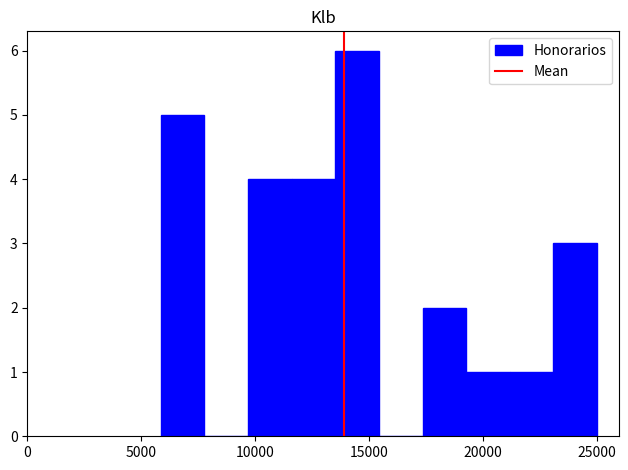

Read against the x-axis, roughly where is the centre of the tallest bar?

14500